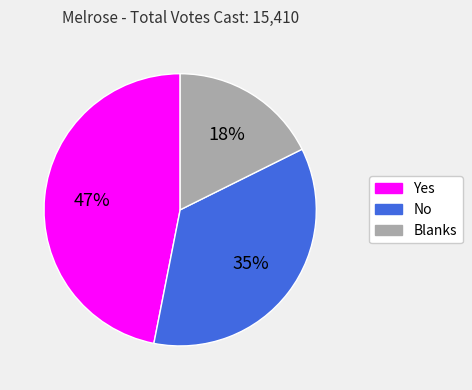

To the nearest percent, what is the average slice percentage?

33%